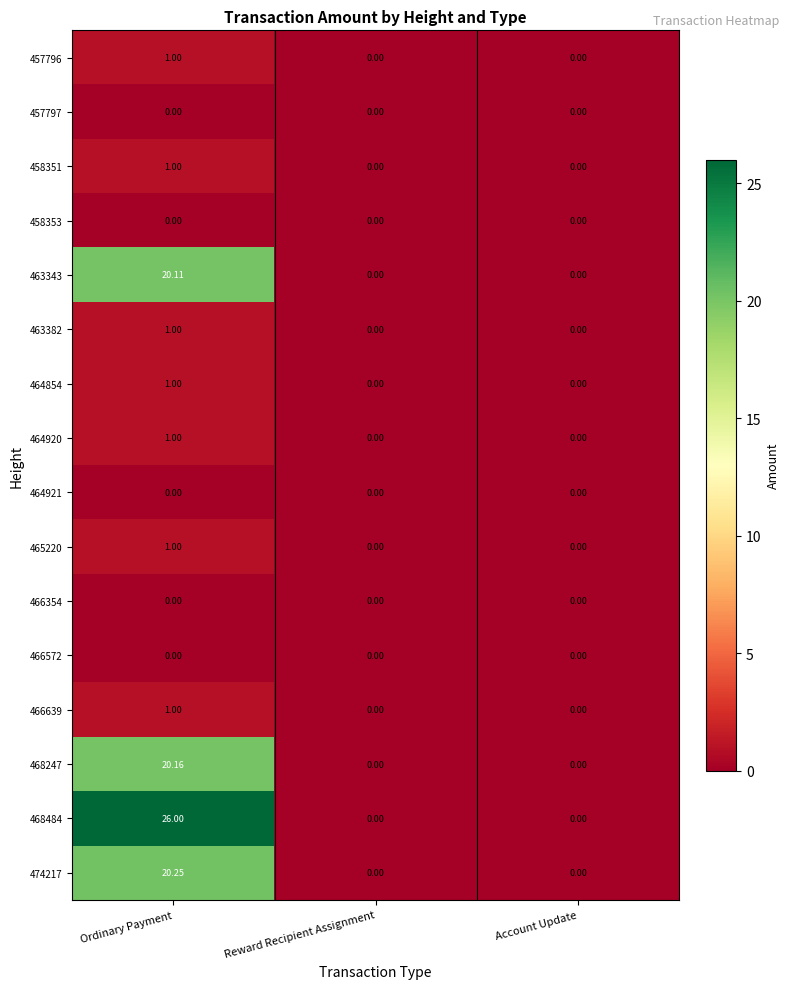

What is the difference between the highest and lowest values at Ordinary Payment?

26.0